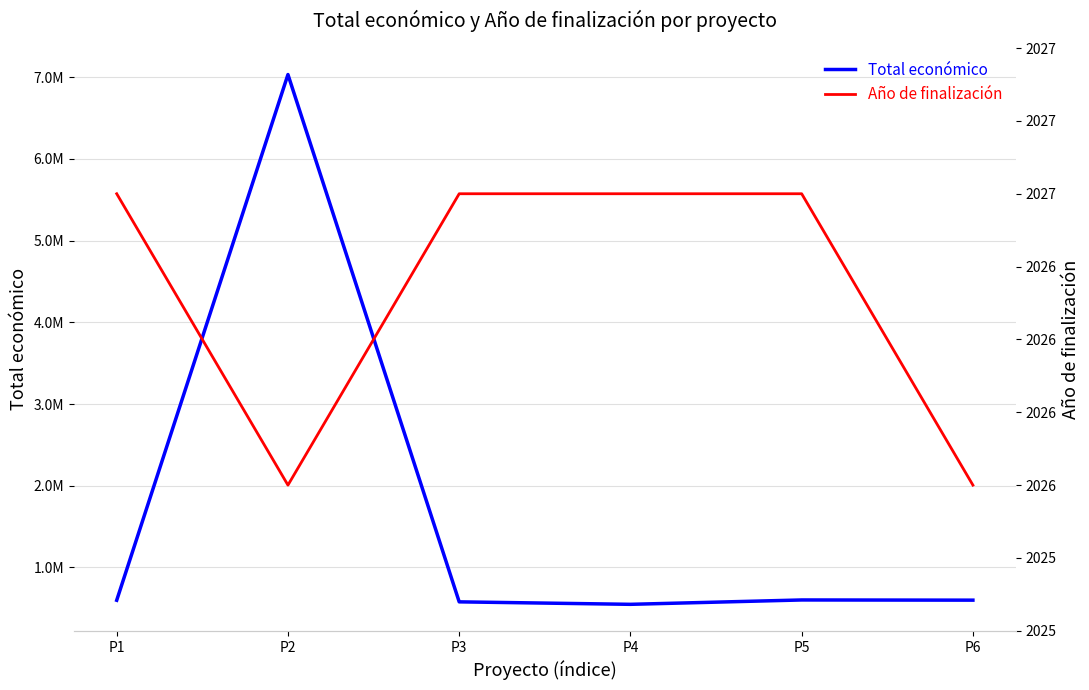

True or false: Año de finalización has a value of 2852.1 at P2.

False